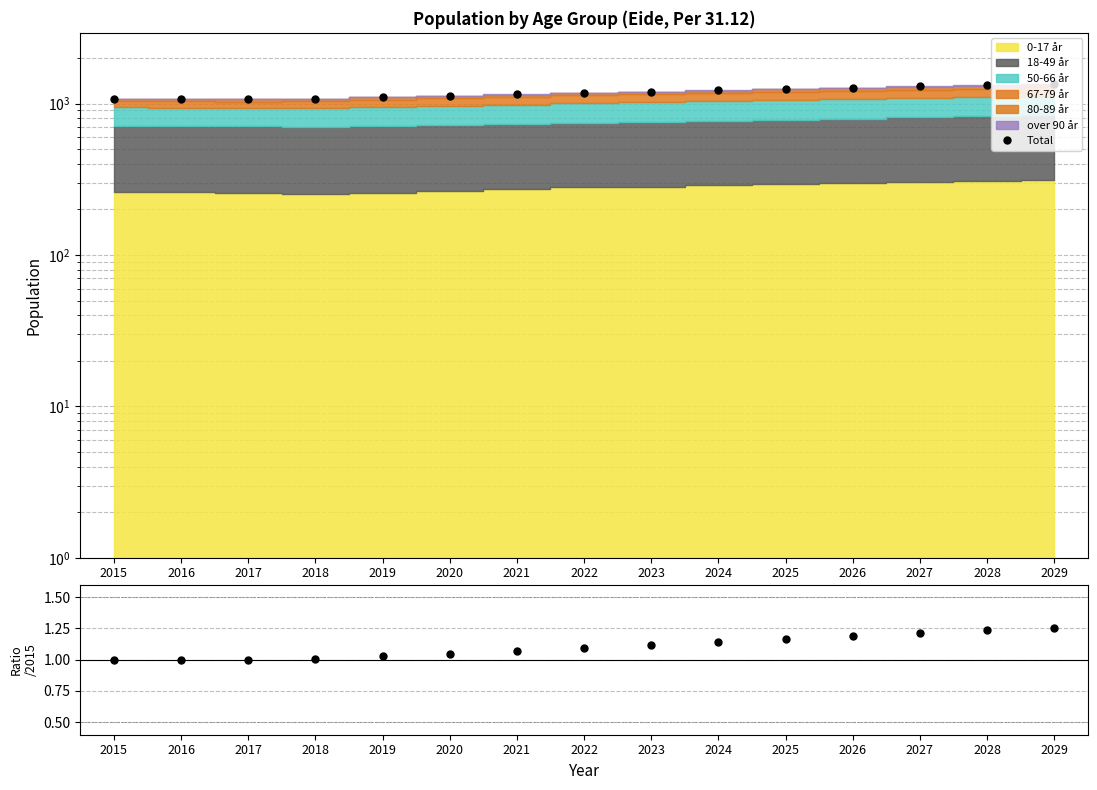

Which category has the highest value in the Total/2015 series?

2029